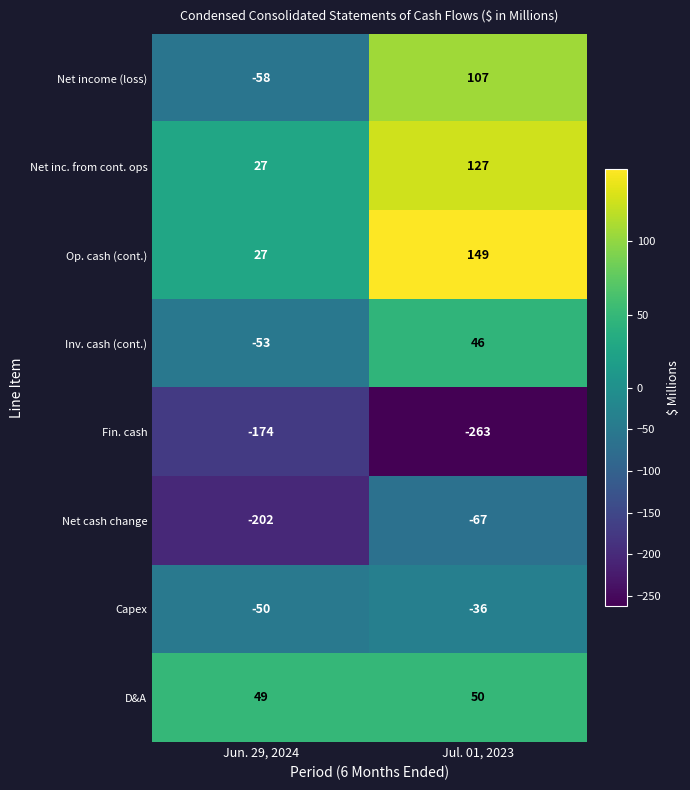

What is the smallest value displayed?

-263